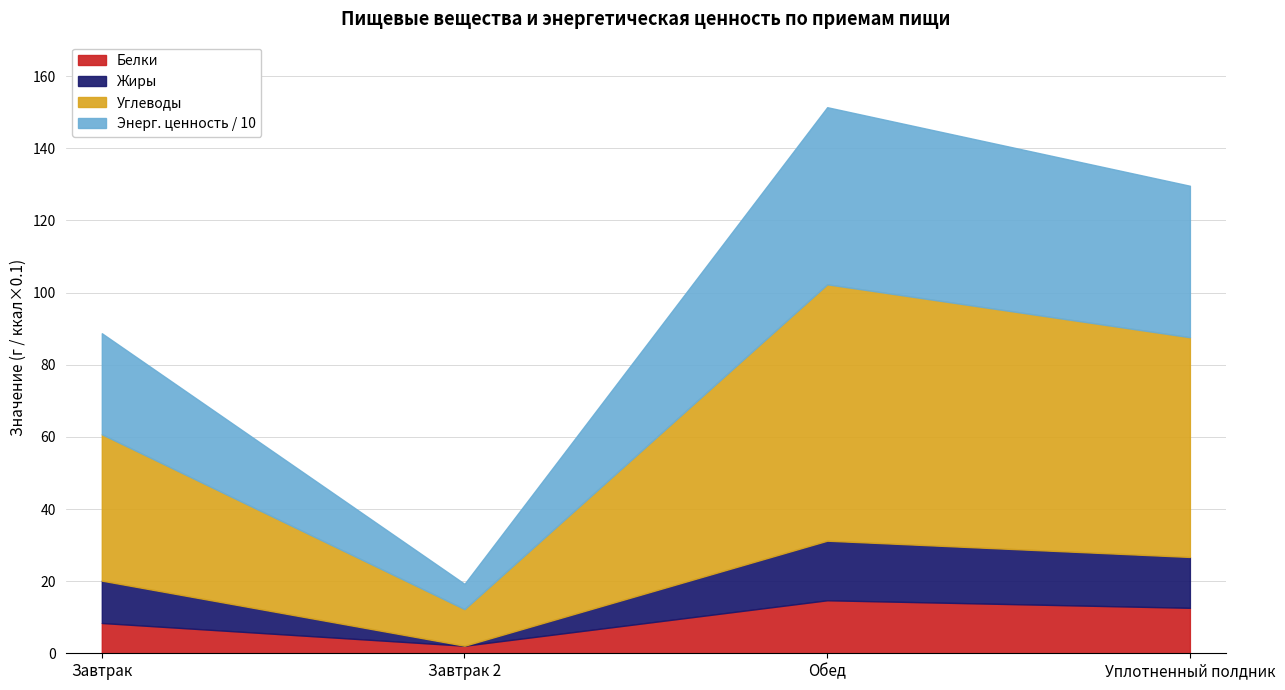

At which category is the sum across all series the highest?

Обед